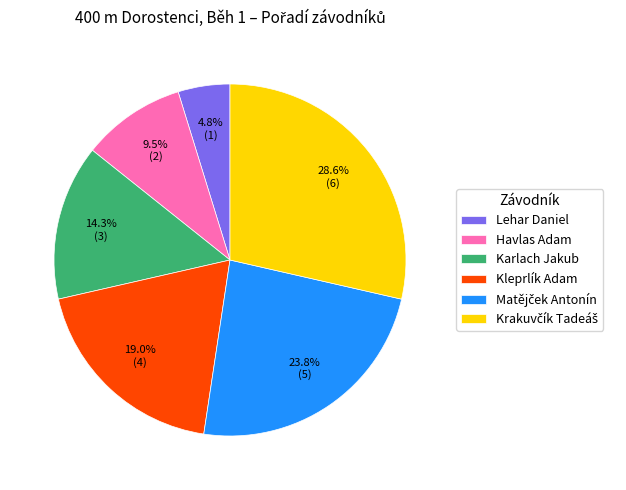

To the nearest percent, what is the average slice percentage?

17%